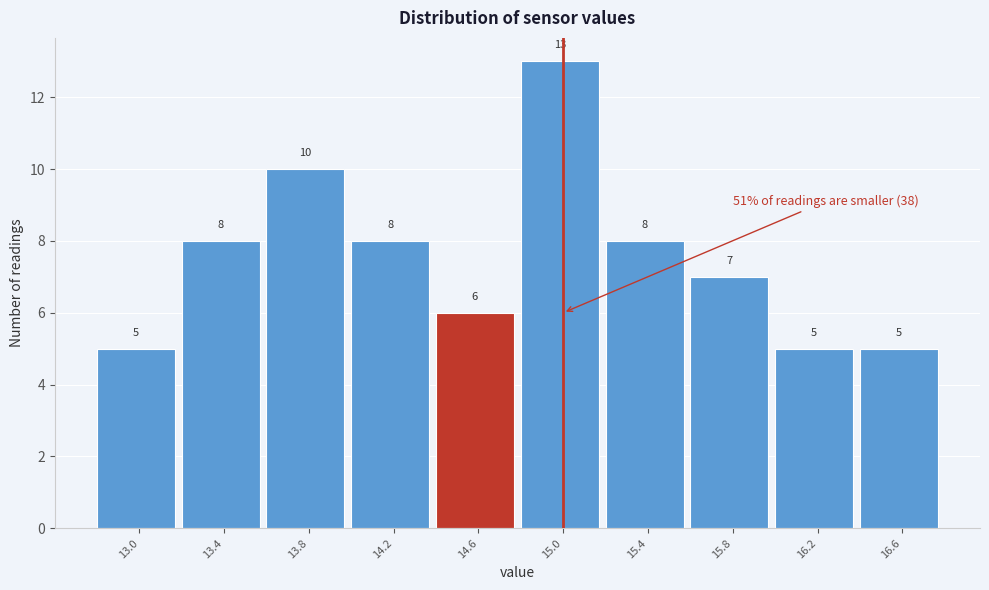

Reading left to right, list all the values displayed in this chart.

13.0=5	13.4=8	13.8=10	14.2=8	14.6=6	15.0=13	15.4=8	15.8=7	16.2=5	16.6=5